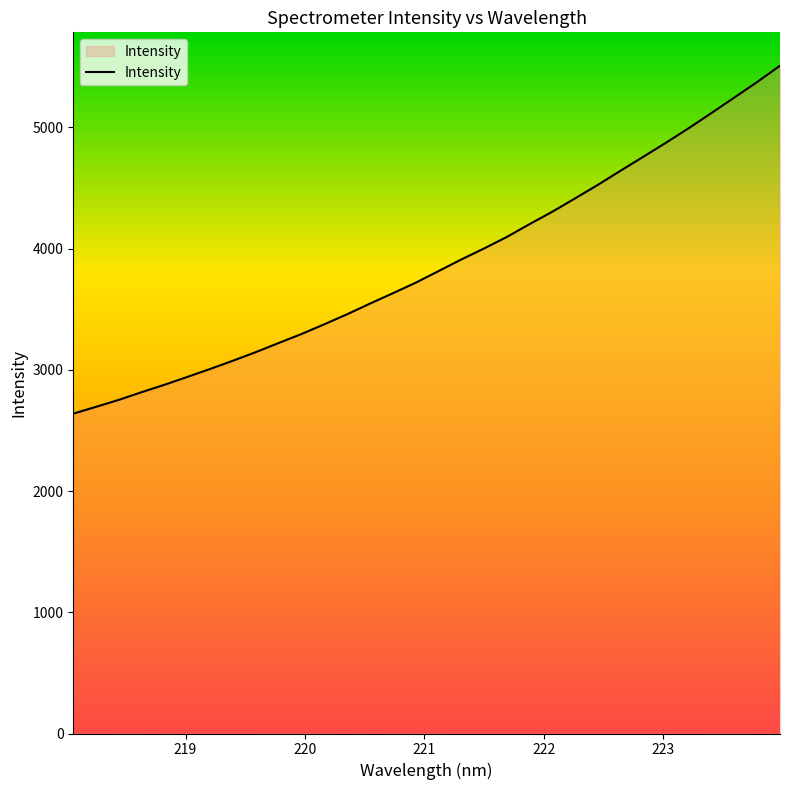

What is the difference between the maximum and minimum values?

2869.8